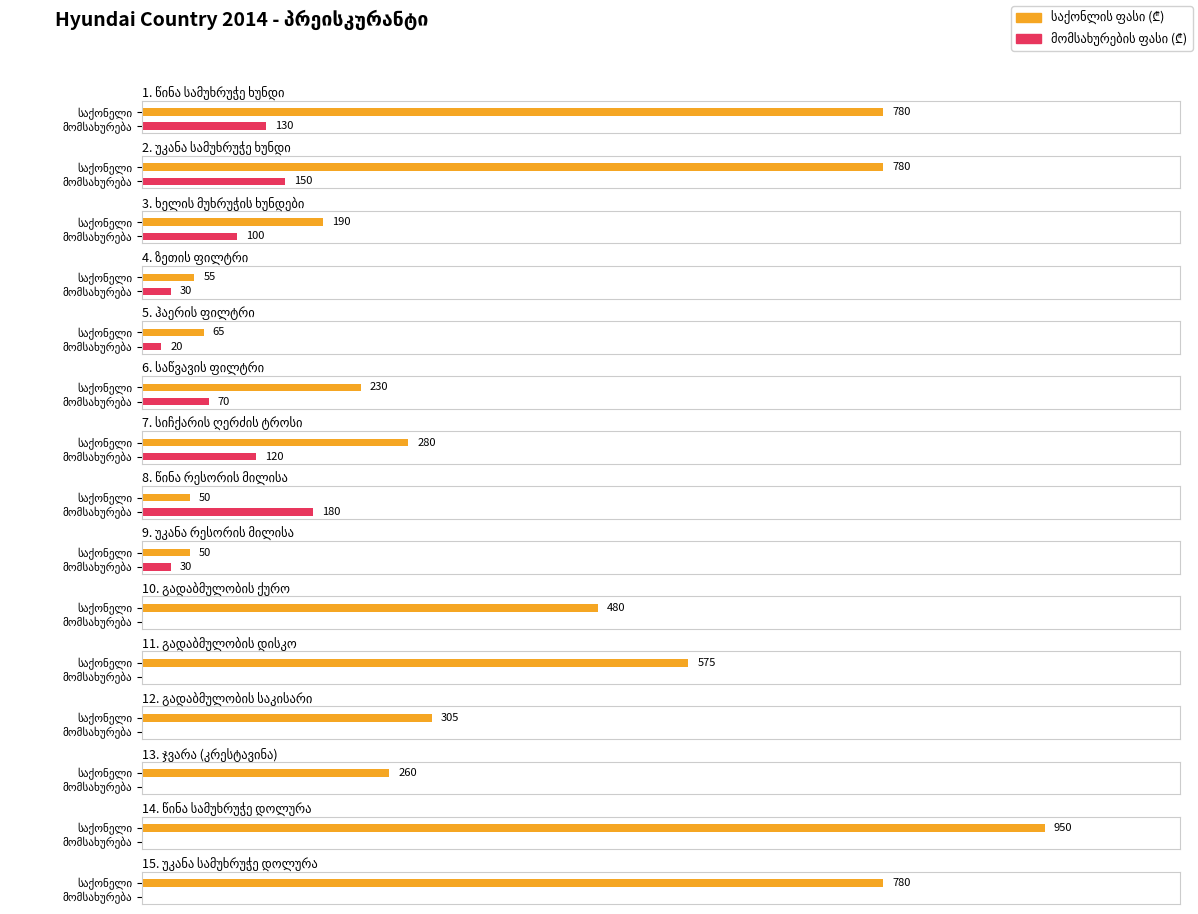

What are all the series names shown in the legend?

საქონლის ფასი, მომსახურების ფასი